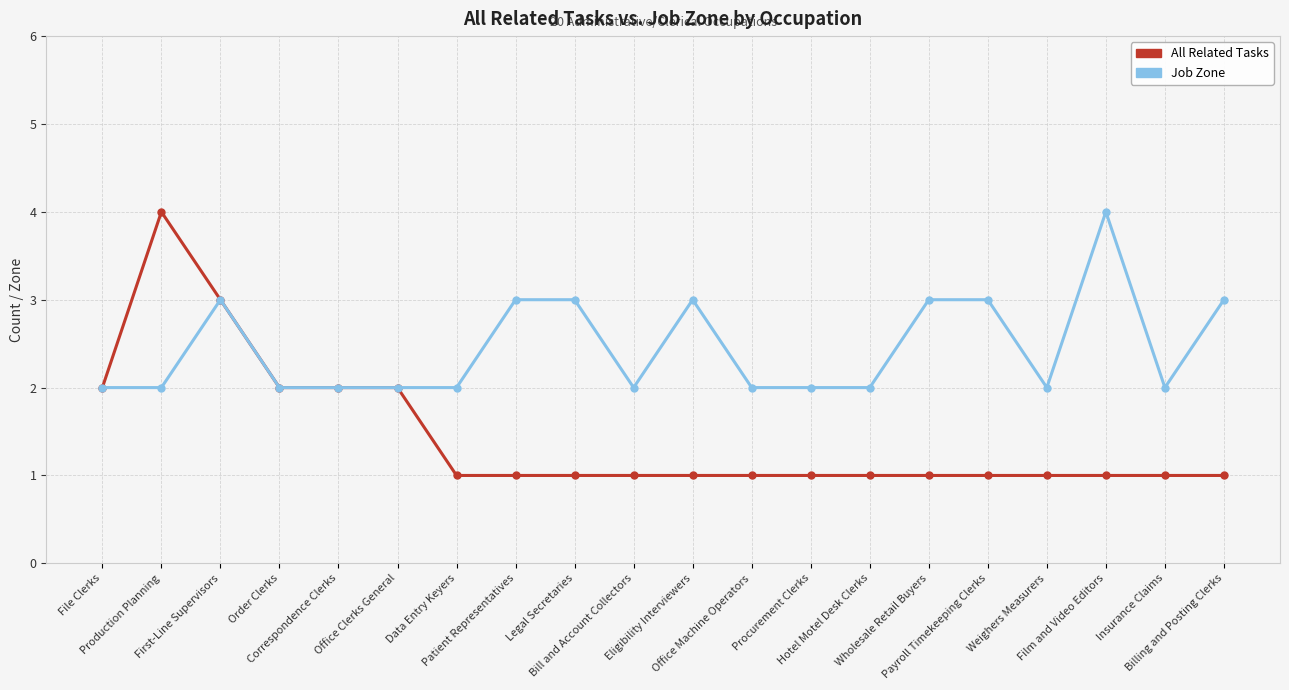

True or false: Job Zone has more than 0 points higher than both neighbors.

True